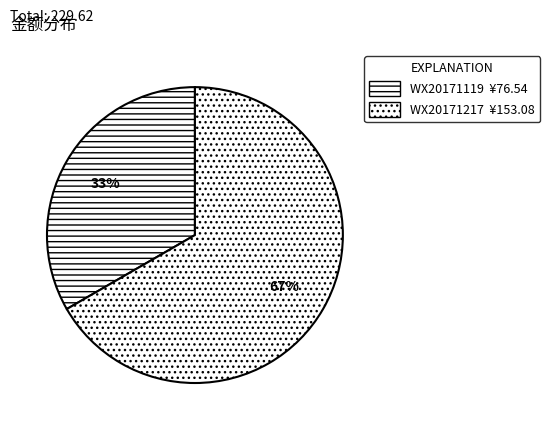

Is it true that WX20171217 is 72% of the pie?

False